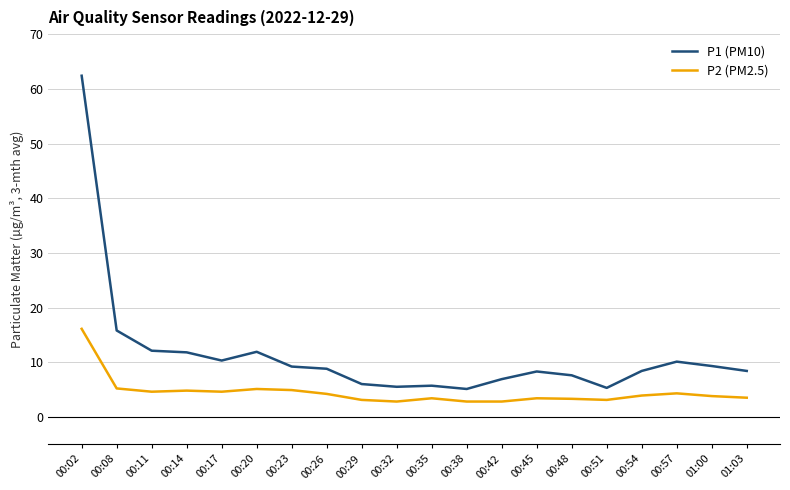

Which series changed the most between 00:14 and 00:29?

P1 (PM10)